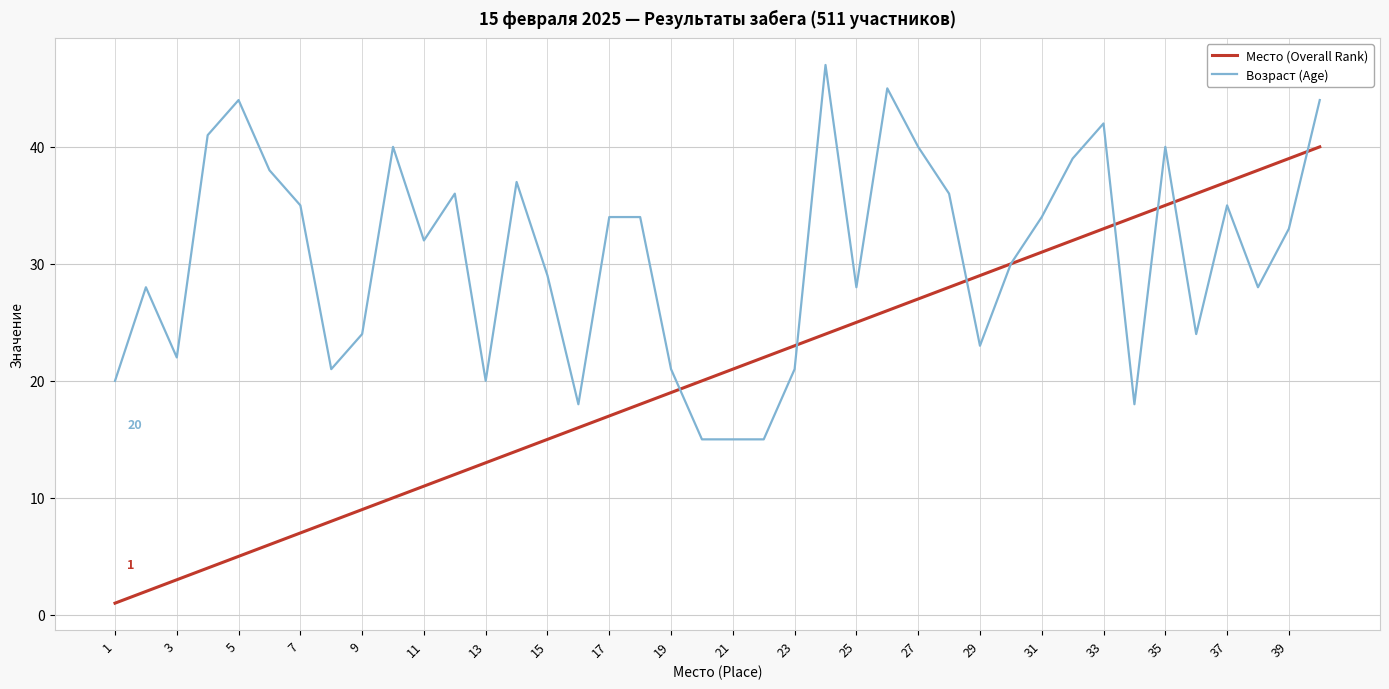

List the series in order of their peak value, lowest first.

Место (Overall Rank), Возраст (Age)